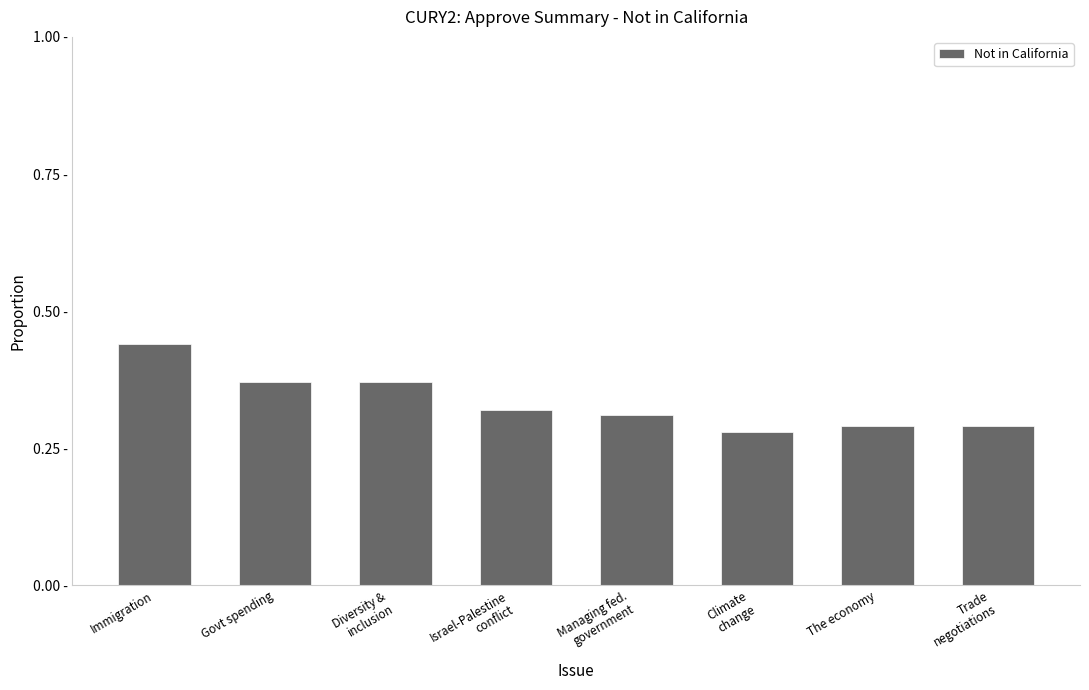

What is the average value?

0.3